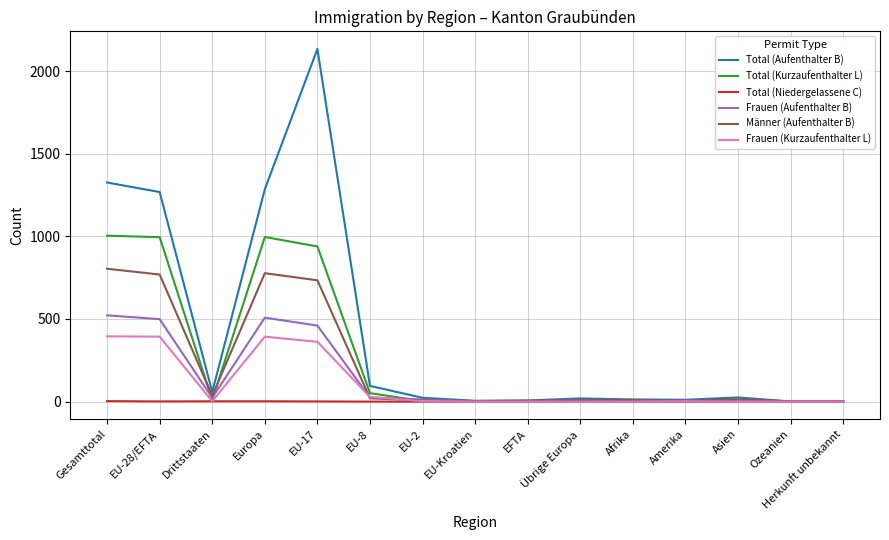

Is the value of Frauen (Aufenthalter B) at Herkunft unbekannt greater than the value of Total (Kurzaufenthalter L) at EU-28/EFTA?

No